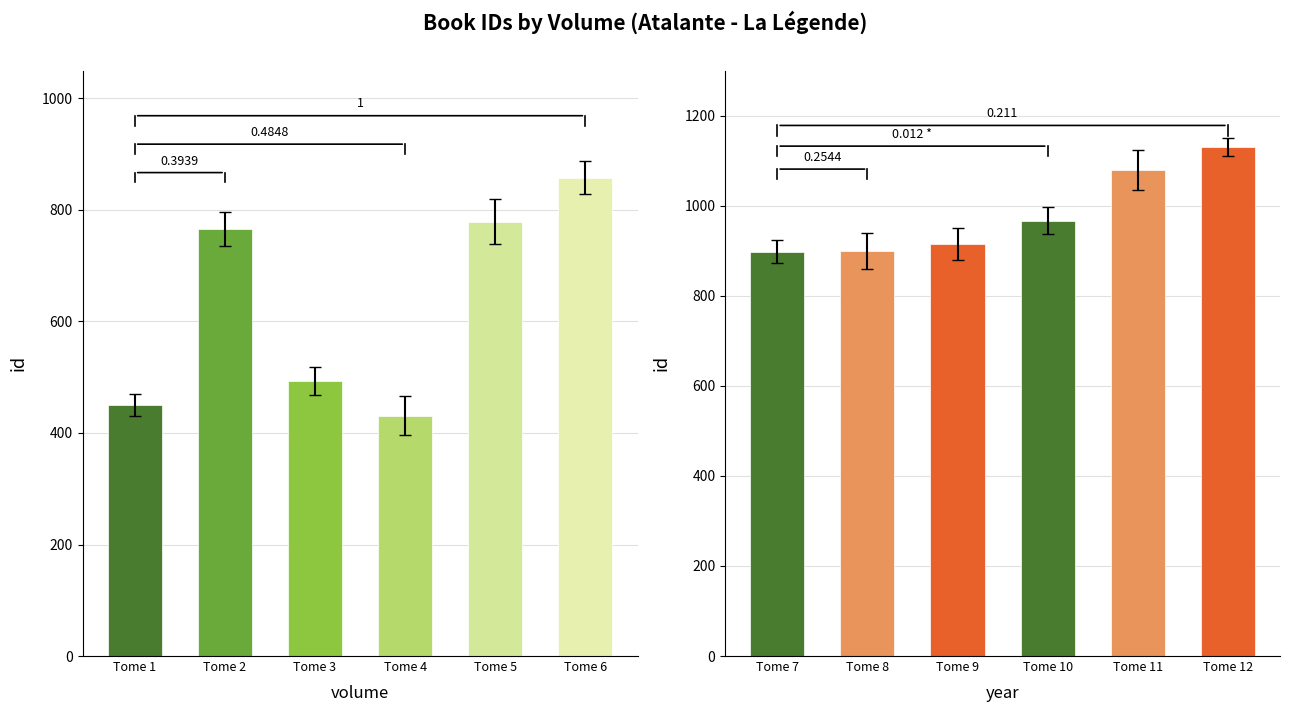

Which series has the largest range (max minus min)?

id